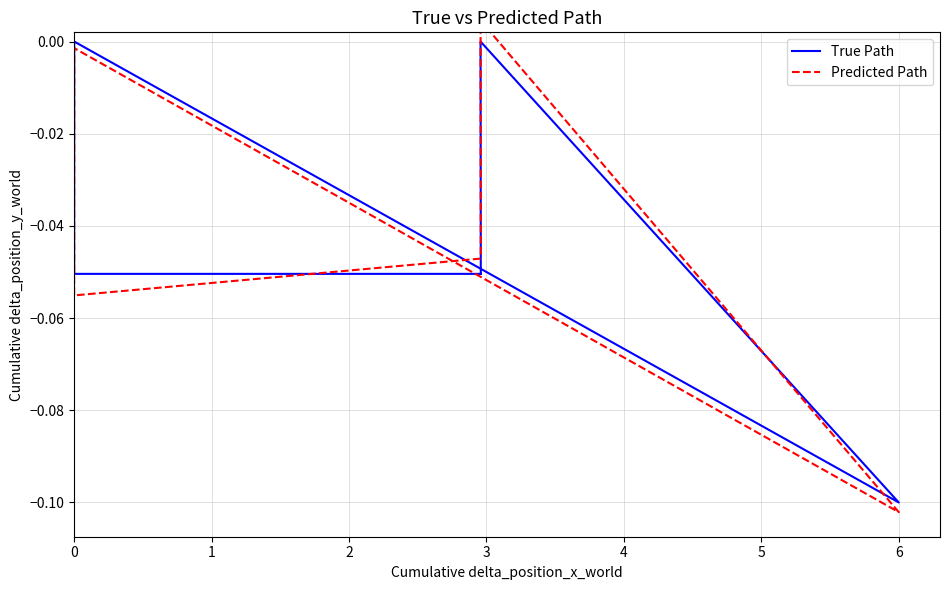

True or false: True Path and Predicted Path cross at least once.

True